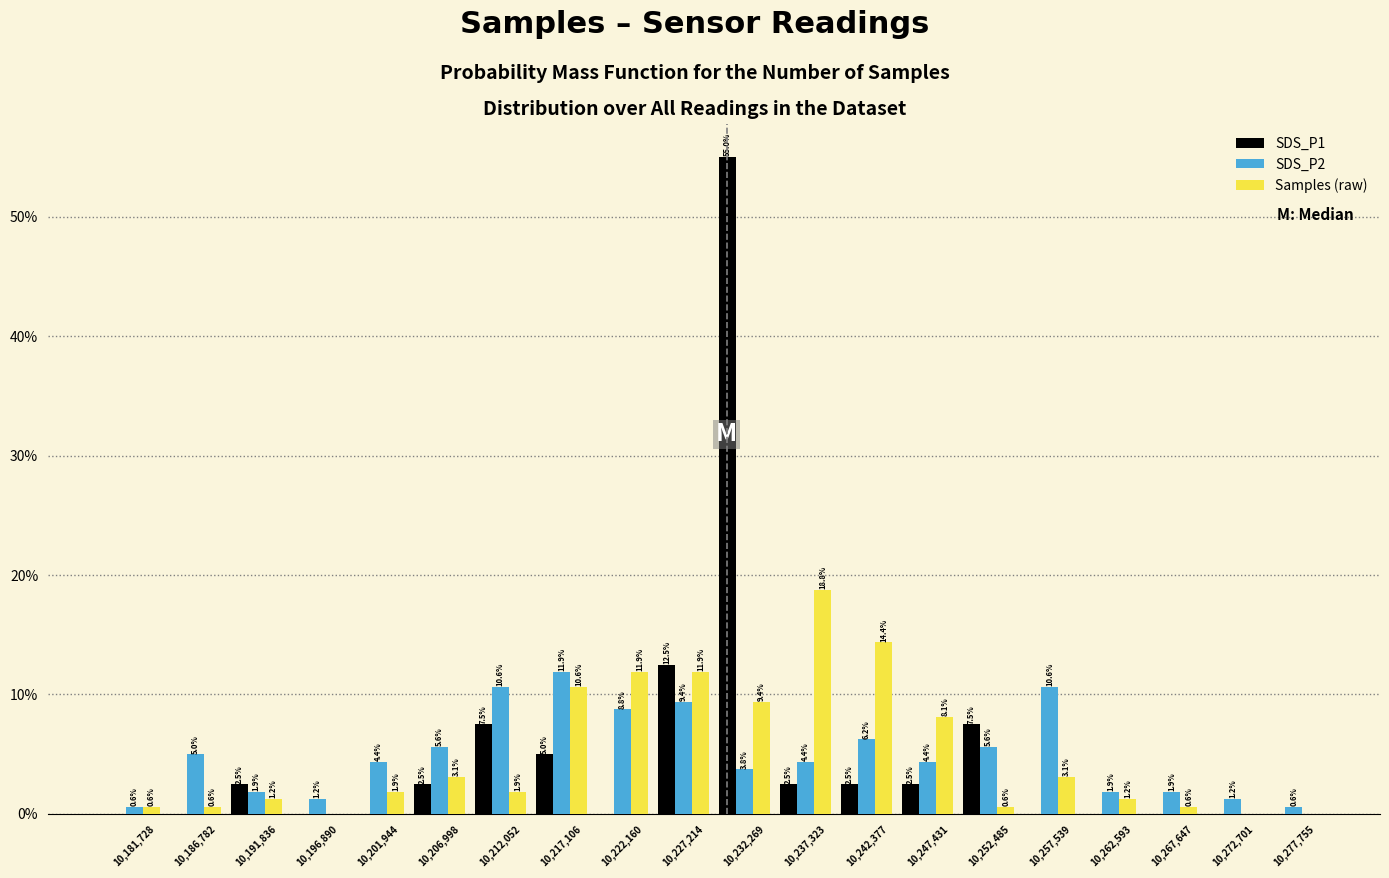

In the Samples (raw) series, which range on the x-axis has the tallest bar?

10235000 to 10240000